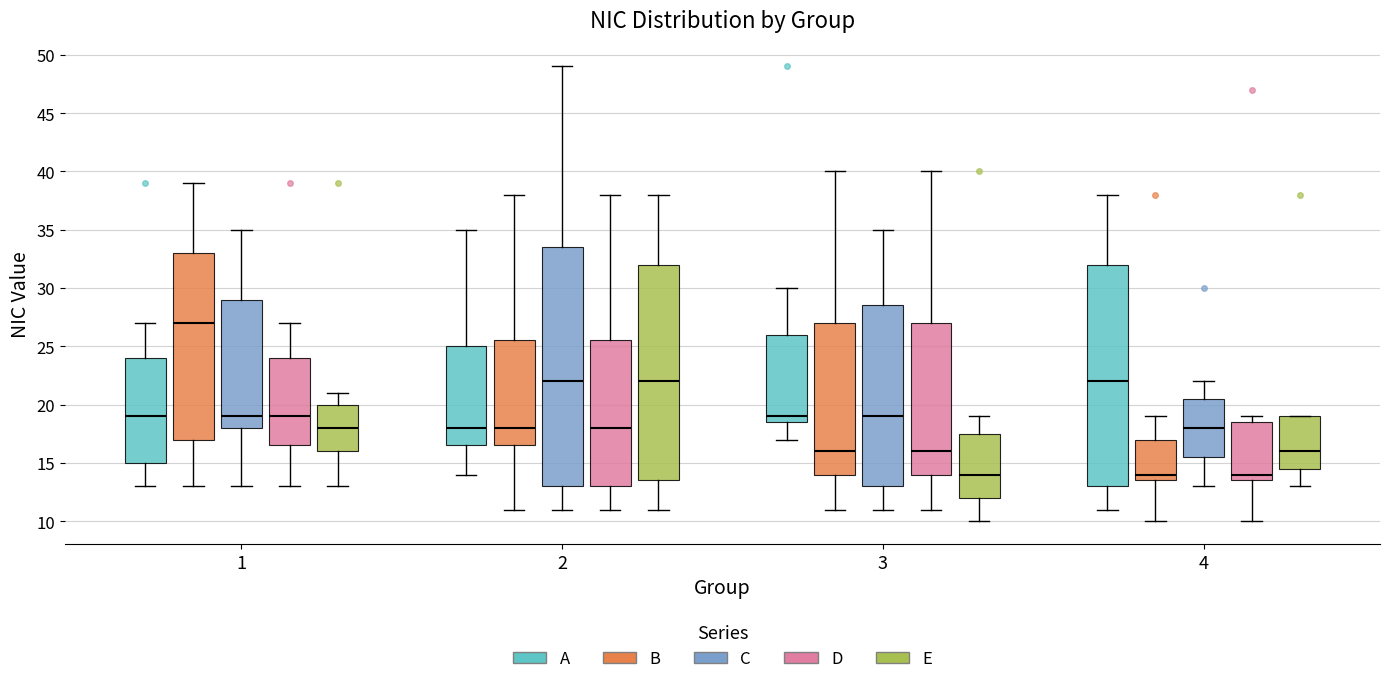

Where is the upper edge of the box for 4 (A) on the y-axis? The values are not printed on the chart, so give them approximately, as read against the axis.

32.0